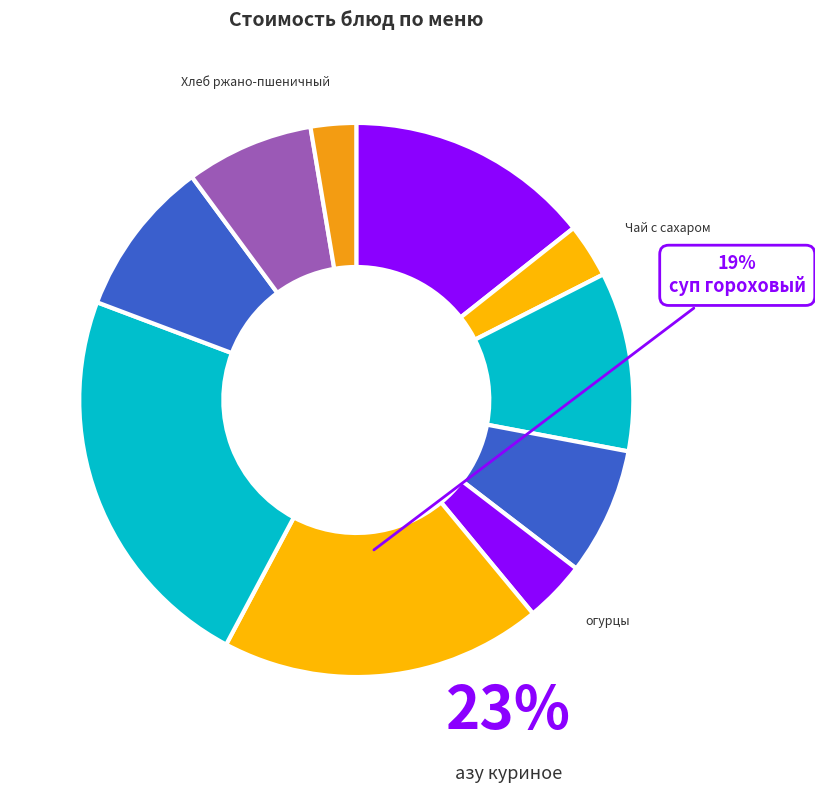

Count the number of slices in the pie.

10